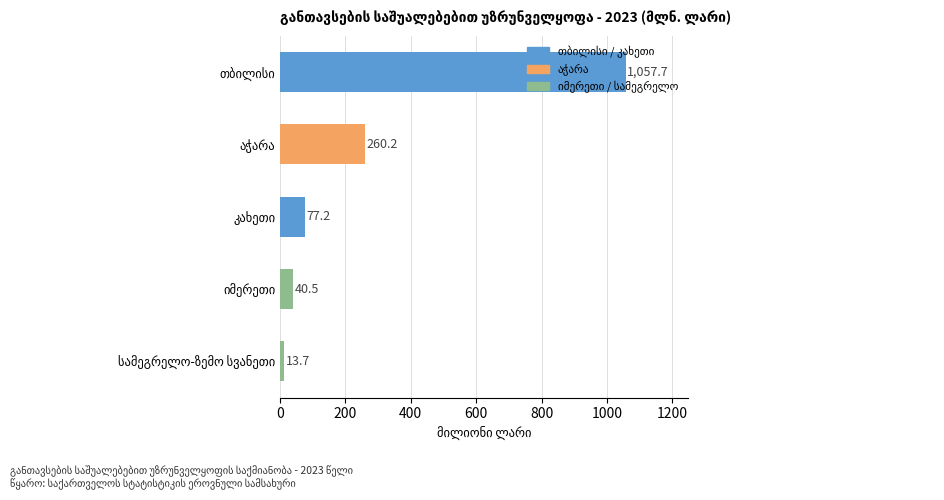

What is the minimum value shown in the chart?

13.7